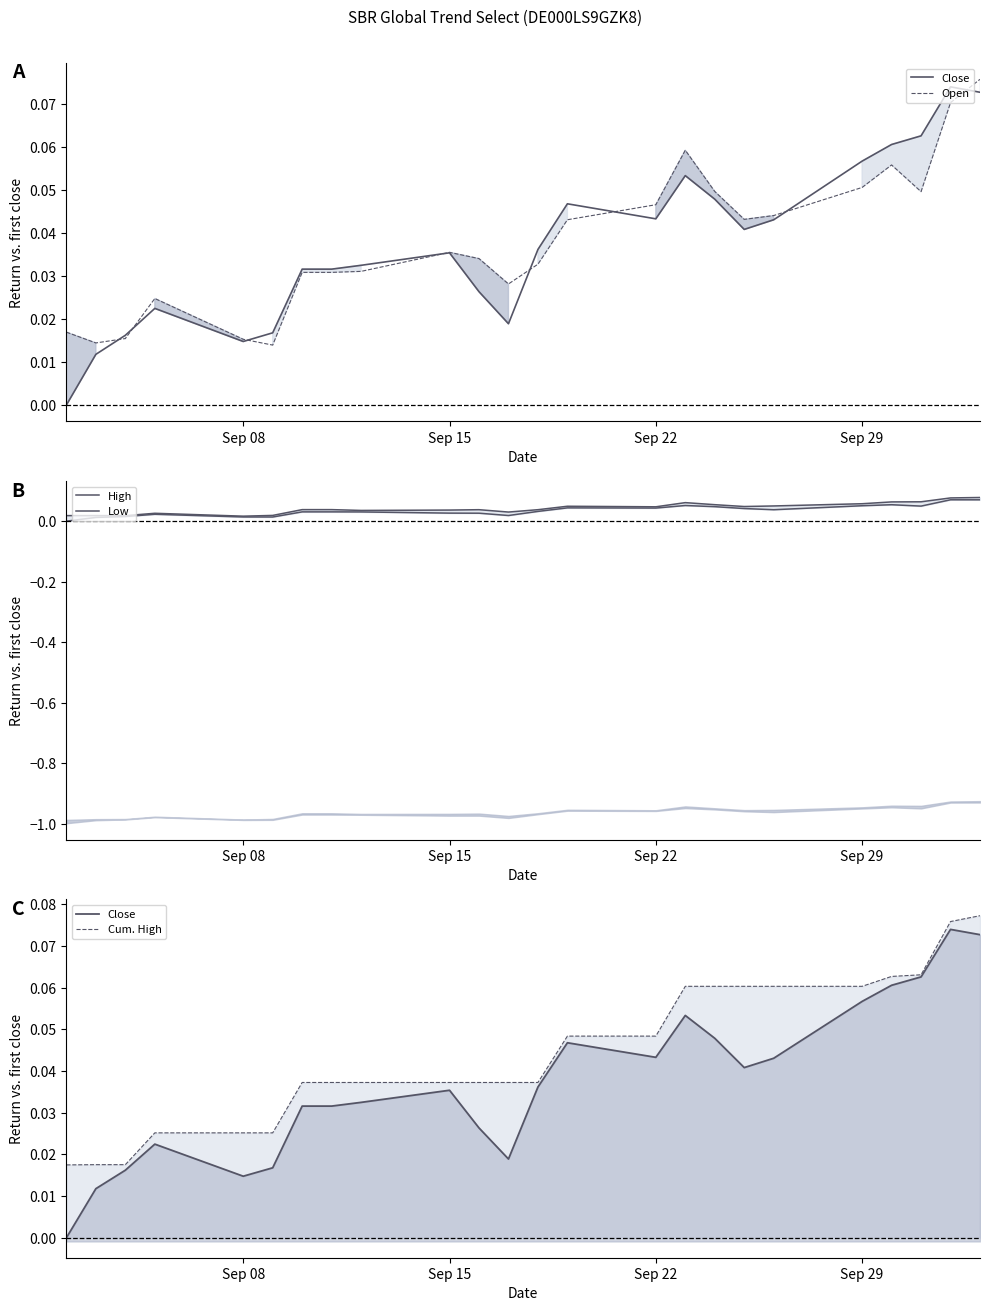

The value of High at Sep 29 is 0.1. True or false?

True